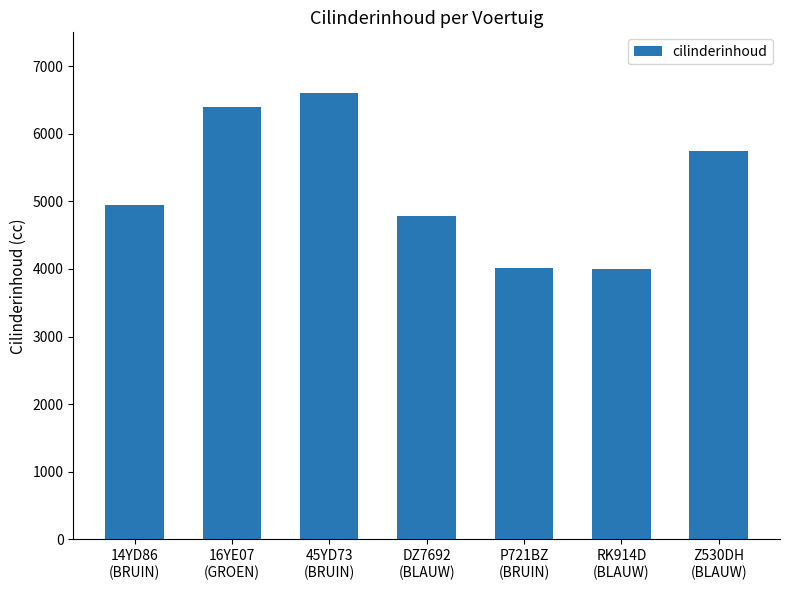

Does the chart contain any negative values?

No